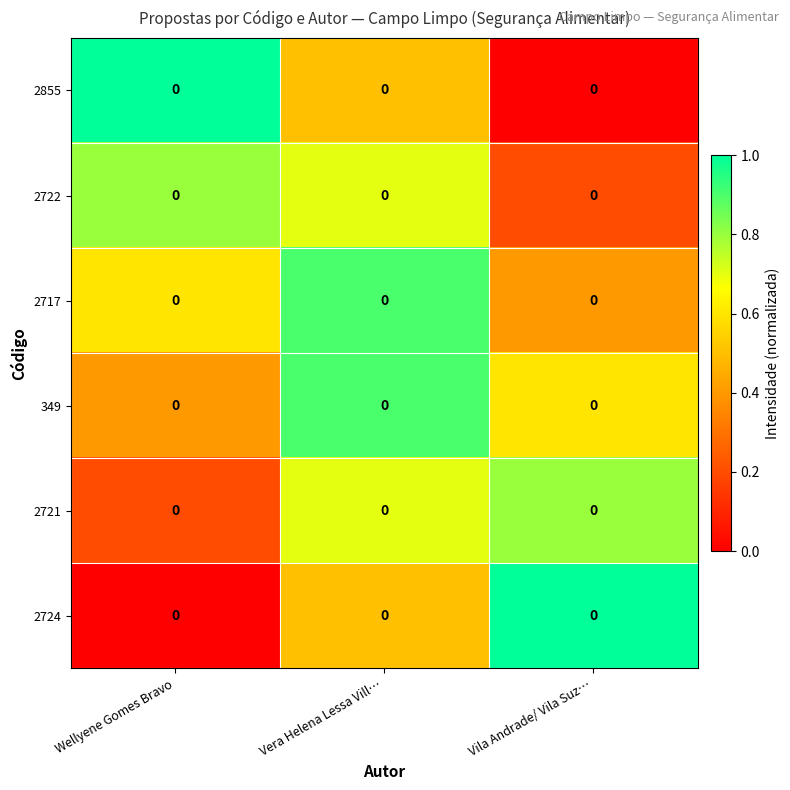

Between Vera Helena Lessa Vill… and Vila Andrade/ Vila Suz…, which is larger?

Vera Helena Lessa Vill…